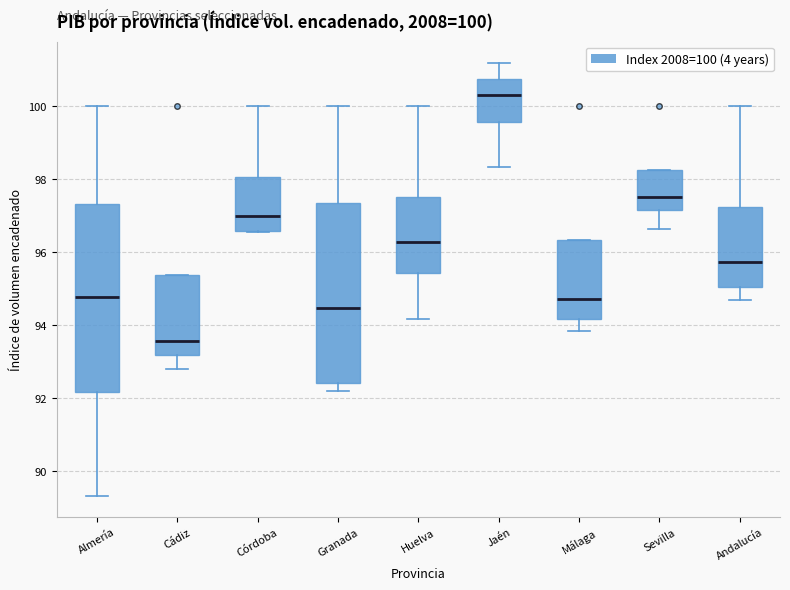

Which box is the tallest, from its lower edge to its upper edge?

Almería